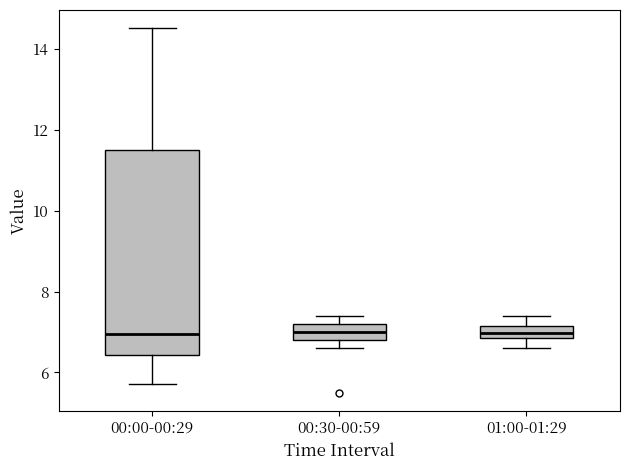

Which box is the tallest, from its lower edge to its upper edge?

00:00-00:29